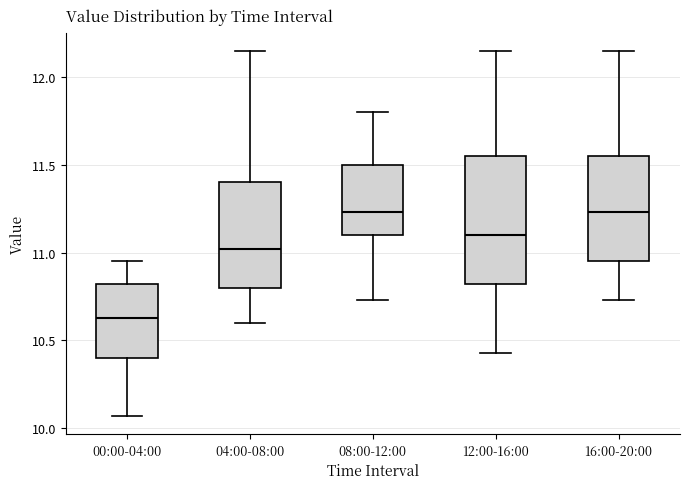

Reading left to right, read every box against the y-axis: the position of its median line, the range the box covers, and the ends of its whiskers. The values are not printed on the chart, so give them approximately, as read against the axis.

00:00-04:00: median 10.65, box 10.40 to 10.80, whiskers 10.05 to 10.95
04:00-08:00: median 11.00, box 10.80 to 11.40, whiskers 10.60 to 12.15
08:00-12:00: median 11.25, box 11.10 to 11.50, whiskers 10.75 to 11.80
12:00-16:00: median 11.10, box 10.80 to 11.55, whiskers 10.45 to 12.15
16:00-20:00: median 11.25, box 10.95 to 11.55, whiskers 10.75 to 12.15